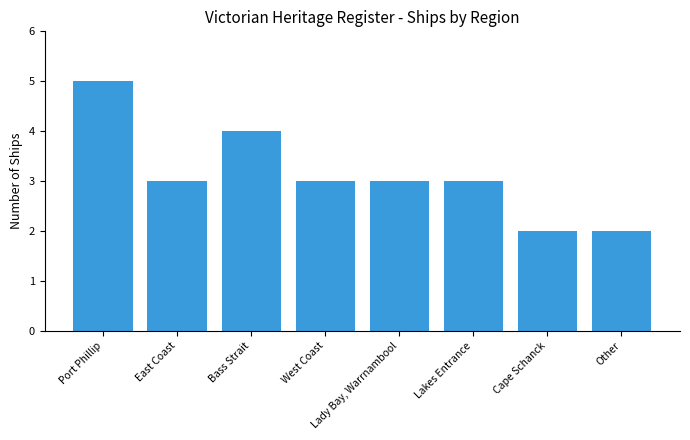

Is it true that the value at West Coast is 2?

False